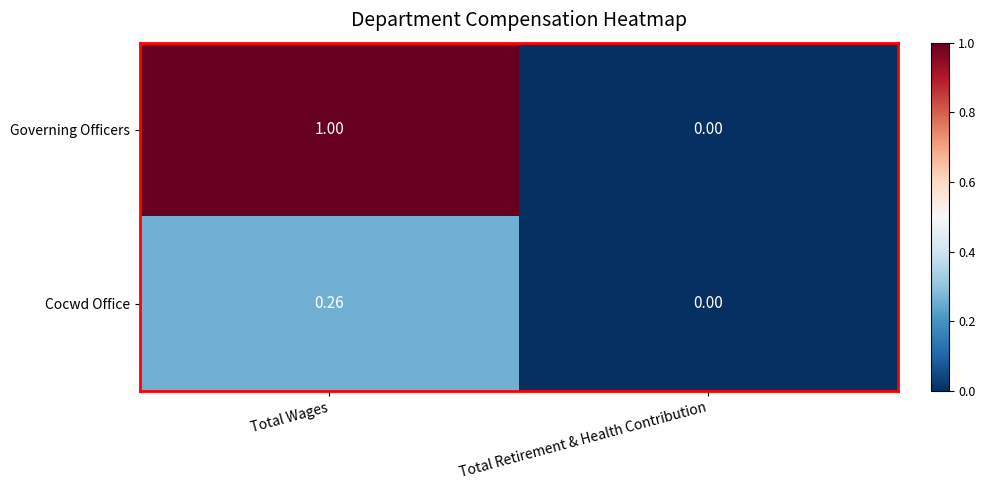

Which category has the highest value in the Cocwd Office series?

Total Wages